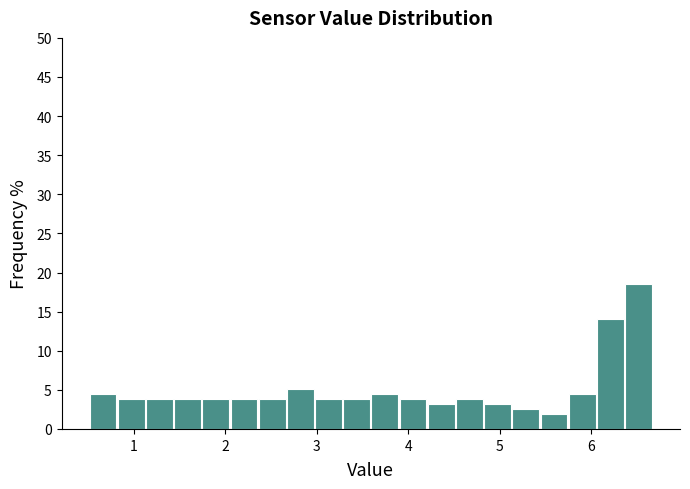

Around what value on the x-axis is the tallest bar? Give the approximate position of its centre, as read against the axis.

6.5